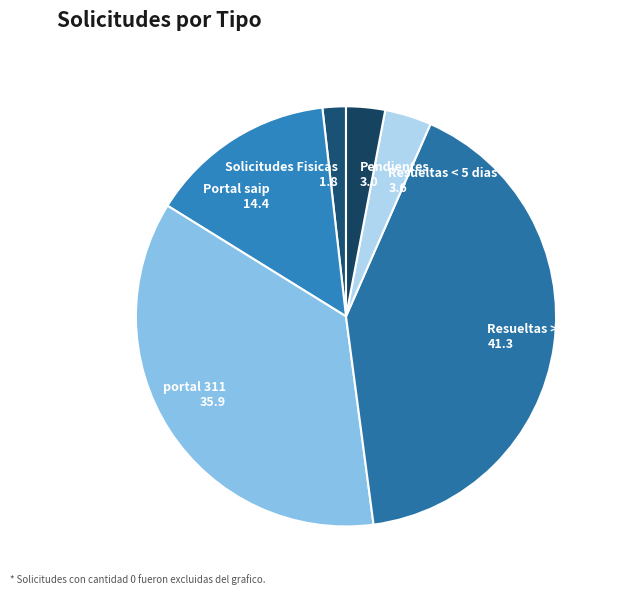

Is portal 311 the majority of the pie?

No